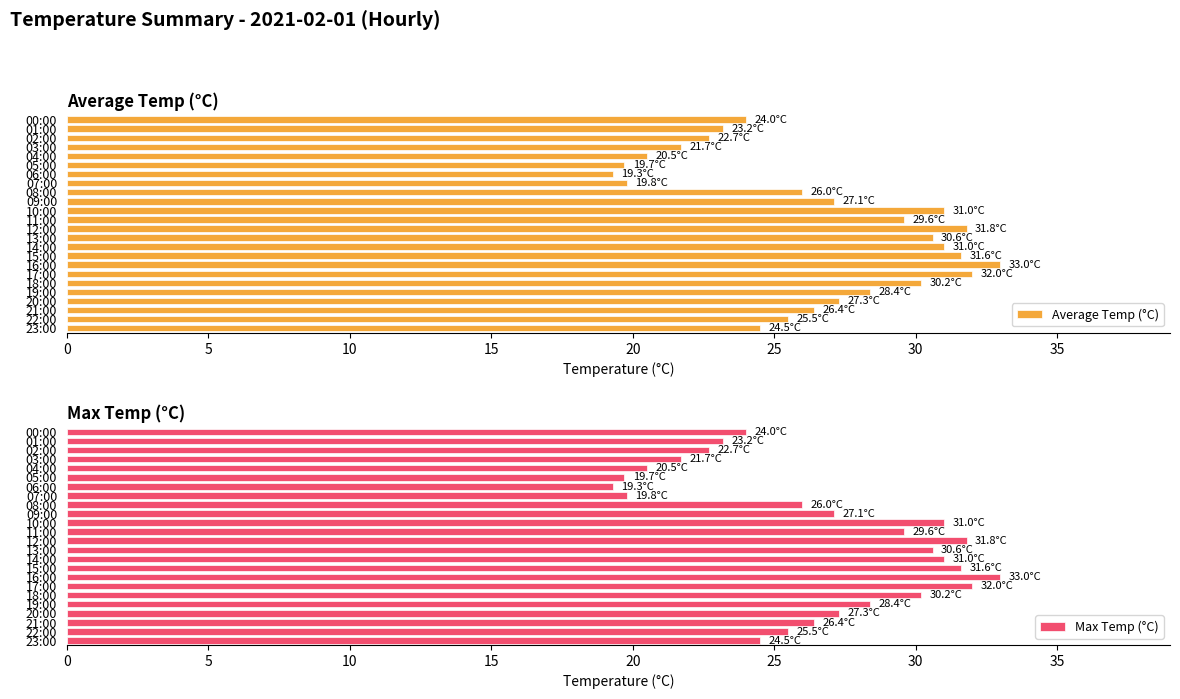

What is the sum of all Max Temp (°C) values?

636.9